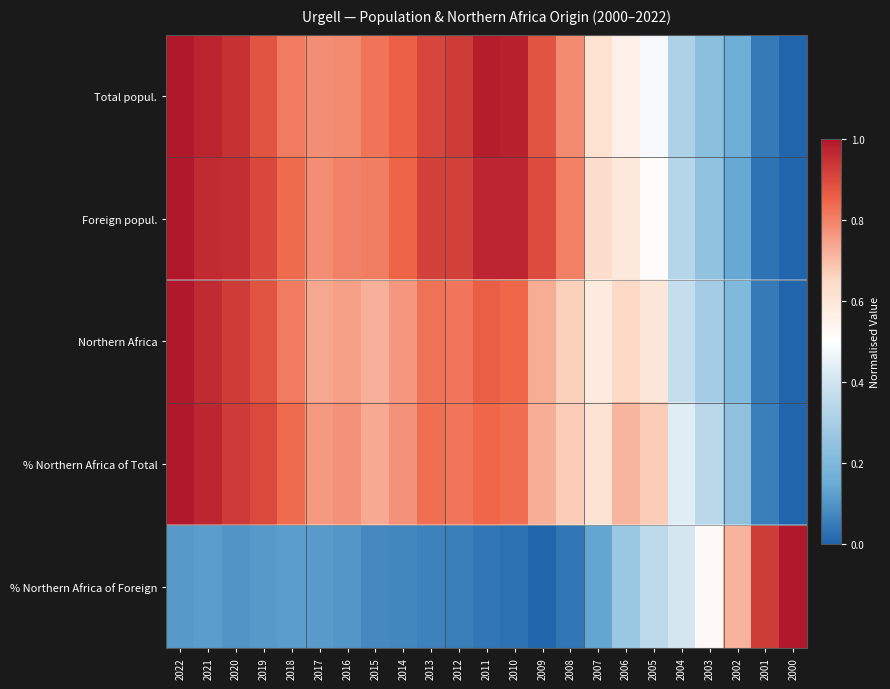

Reading left to right, list all the values displayed in this chart.

Total popul.: 2022=1.0	2021=1.0	2020=0.9	2019=0.9	2018=0.8	2017=0.8	2016=0.8	2015=0.8	2014=0.9	2013=0.9	2012=0.9	2011=1.0	2010=1.0	2009=0.9	2008=0.8	2007=0.6	2006=0.6	2005=0.5	2004=0.3	2003=0.2	2002=0.2	2001=0.0	2000=0.0
Foreign popul.: 2022=1.0	2021=1.0	2020=1.0	2019=0.9	2018=0.8	2017=0.8	2016=0.8	2015=0.8	2014=0.8	2013=0.9	2012=0.9	2011=1.0	2010=1.0	2009=0.9	2008=0.8	2007=0.6	2006=0.6	2005=0.5	2004=0.3	2003=0.2	2002=0.1	2001=0.0	2000=0.0
Northern Africa: 2022=1.0	2021=1.0	2020=0.9	2019=0.9	2018=0.8	2017=0.7	2016=0.7	2015=0.7	2014=0.8	2013=0.8	2012=0.8	2011=0.9	2010=0.8	2009=0.7	2008=0.7	2007=0.6	2006=0.6	2005=0.6	2004=0.4	2003=0.3	2002=0.2	2001=0.0	2000=0.0
% Northern Africa of Total: 2022=1.0	2021=1.0	2020=0.9	2019=0.9	2018=0.8	2017=0.8	2016=0.8	2015=0.7	2014=0.8	2013=0.8	2012=0.8	2011=0.8	2010=0.8	2009=0.7	2008=0.7	2007=0.6	2006=0.7	2005=0.7	2004=0.4	2003=0.3	2002=0.2	2001=0.1	2000=0.0
% Northern Africa of Foreign: 2022=0.1	2021=0.1	2020=0.1	2019=0.1	2018=0.1	2017=0.1	2016=0.1	2015=0.1	2014=0.1	2013=0.1	2012=0.1	2011=0.0	2010=0.0	2009=0.0	2008=0.0	2007=0.1	2006=0.3	2005=0.3	2004=0.4	2003=0.5	2002=0.7	2001=0.9	2000=1.0